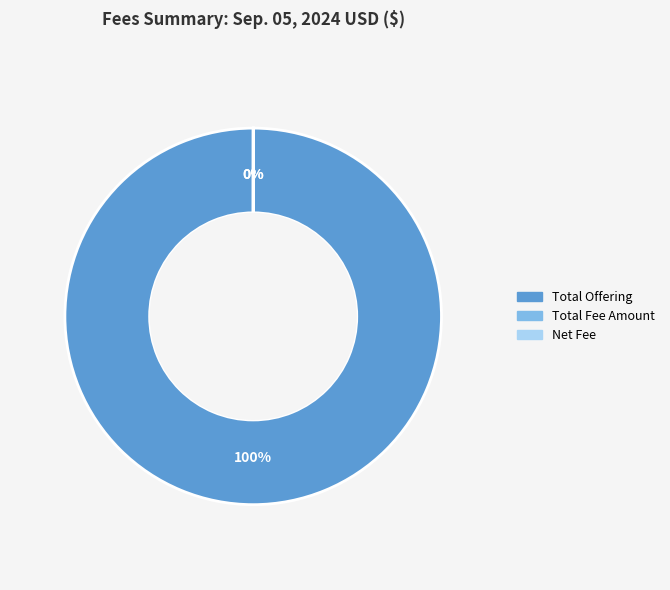

To the nearest percent, what is the difference between the largest and smallest slice percentages?

100%